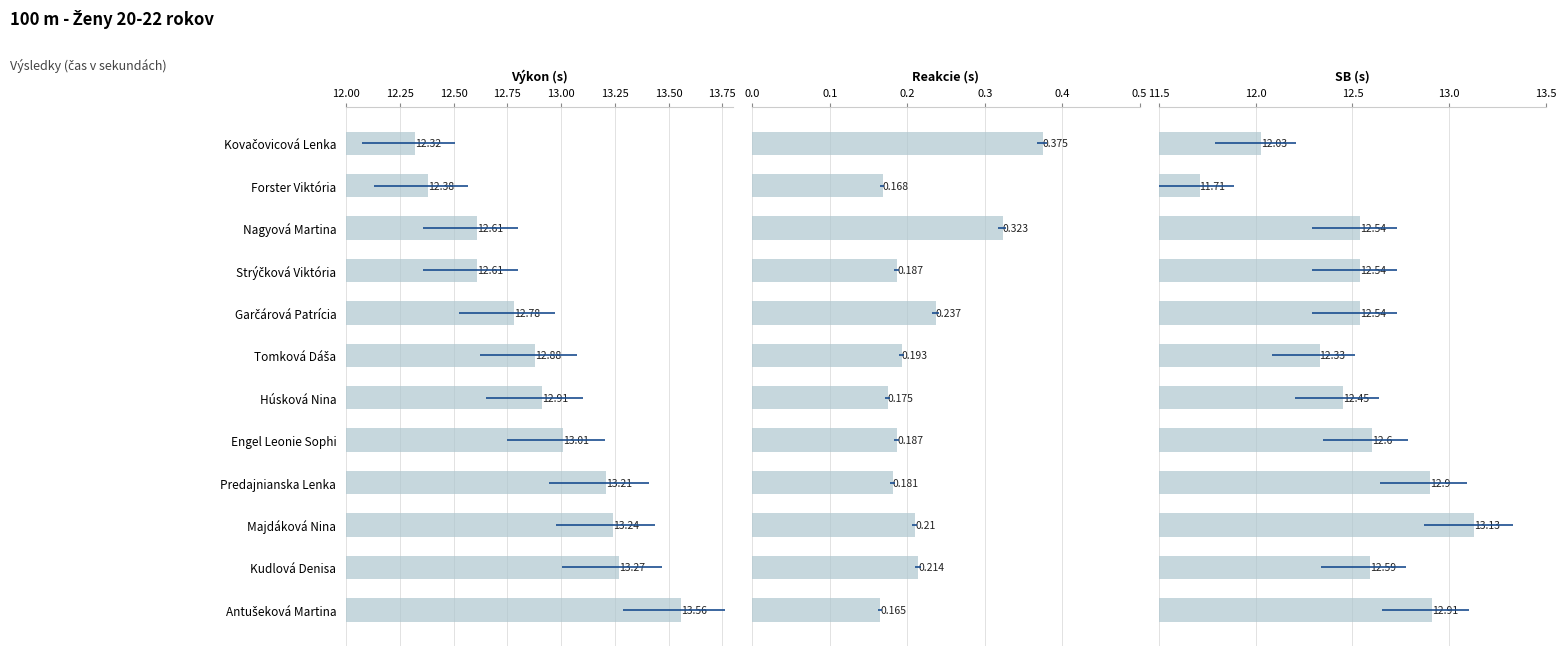

Are the bars grouped side by side (vs. stacked)?

Yes